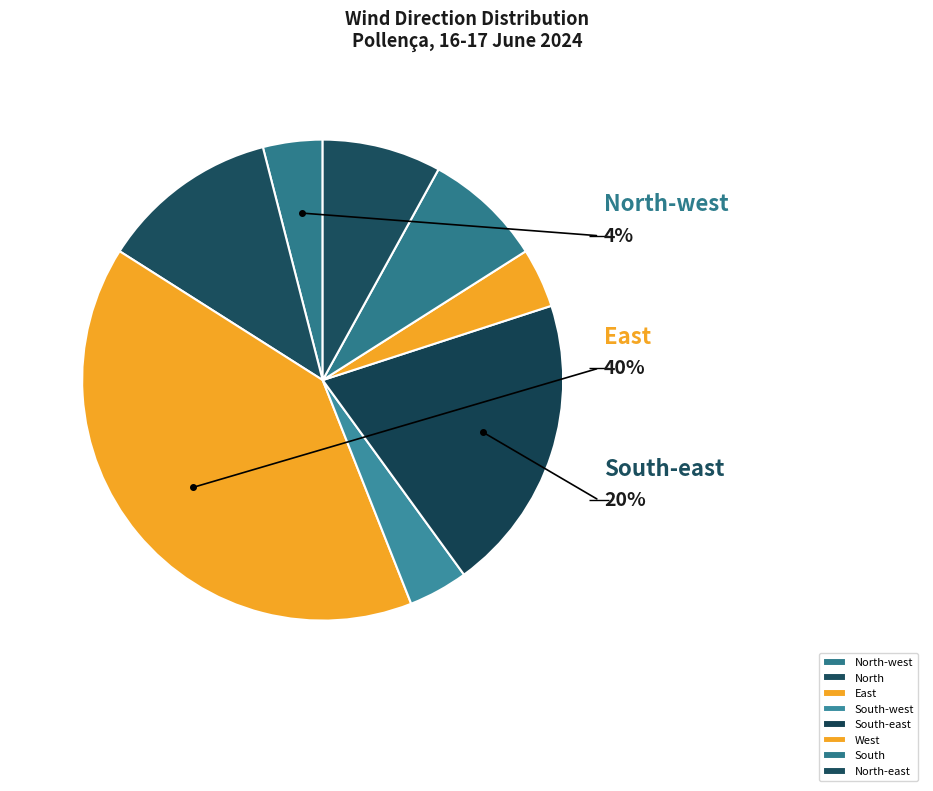

Which category has the smallest portion of the pie?

North-west